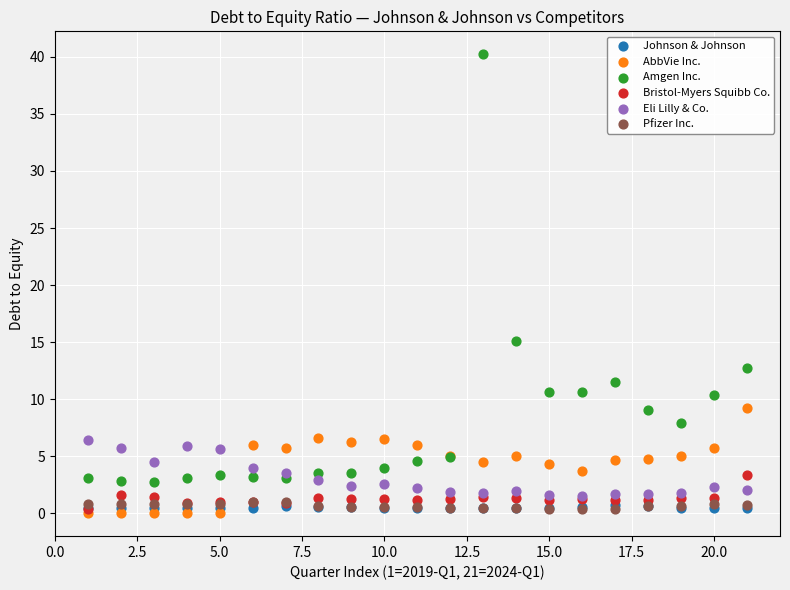

Across all series, what Y value is closest to 20?

15.1